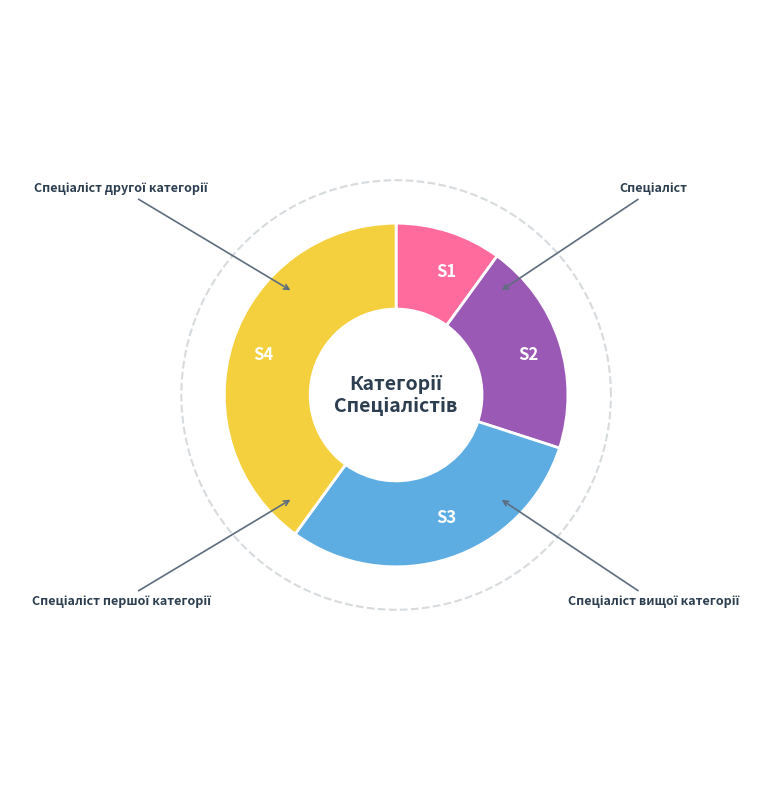

Which category has the biggest portion of the pie?

Спеціаліст вищої категорії